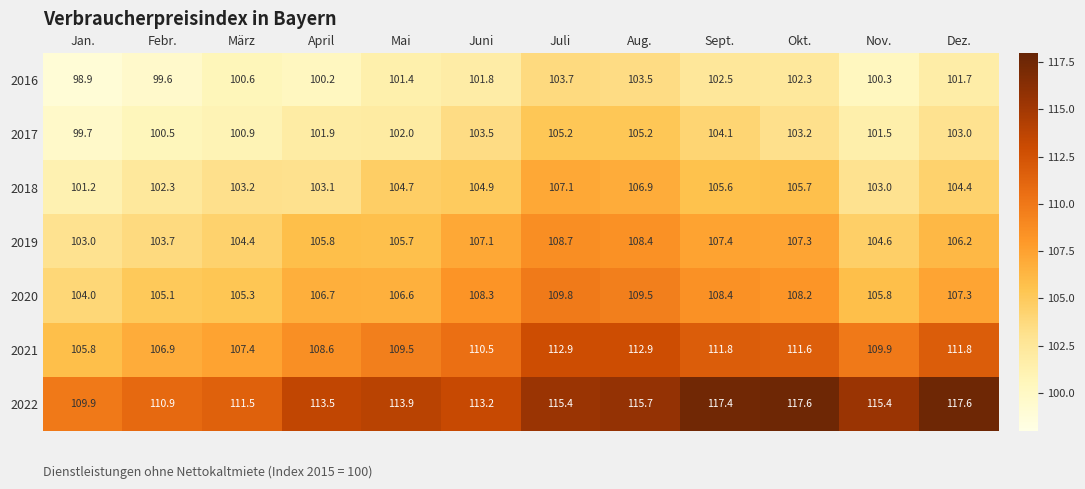

Count the number of categories in the chart.

12